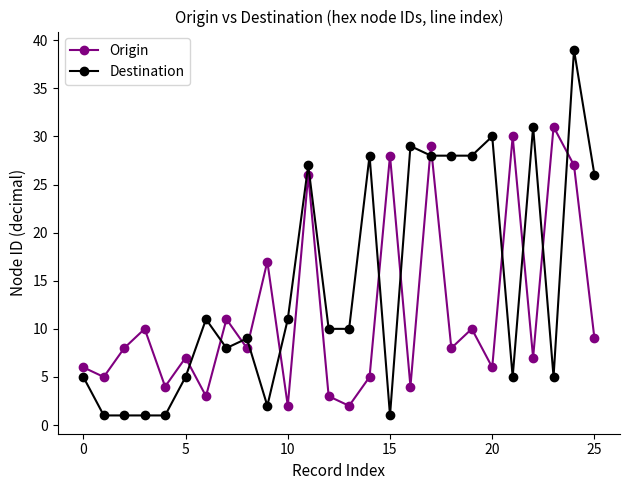

What is the difference between the maximum and minimum values in the Origin series?

29